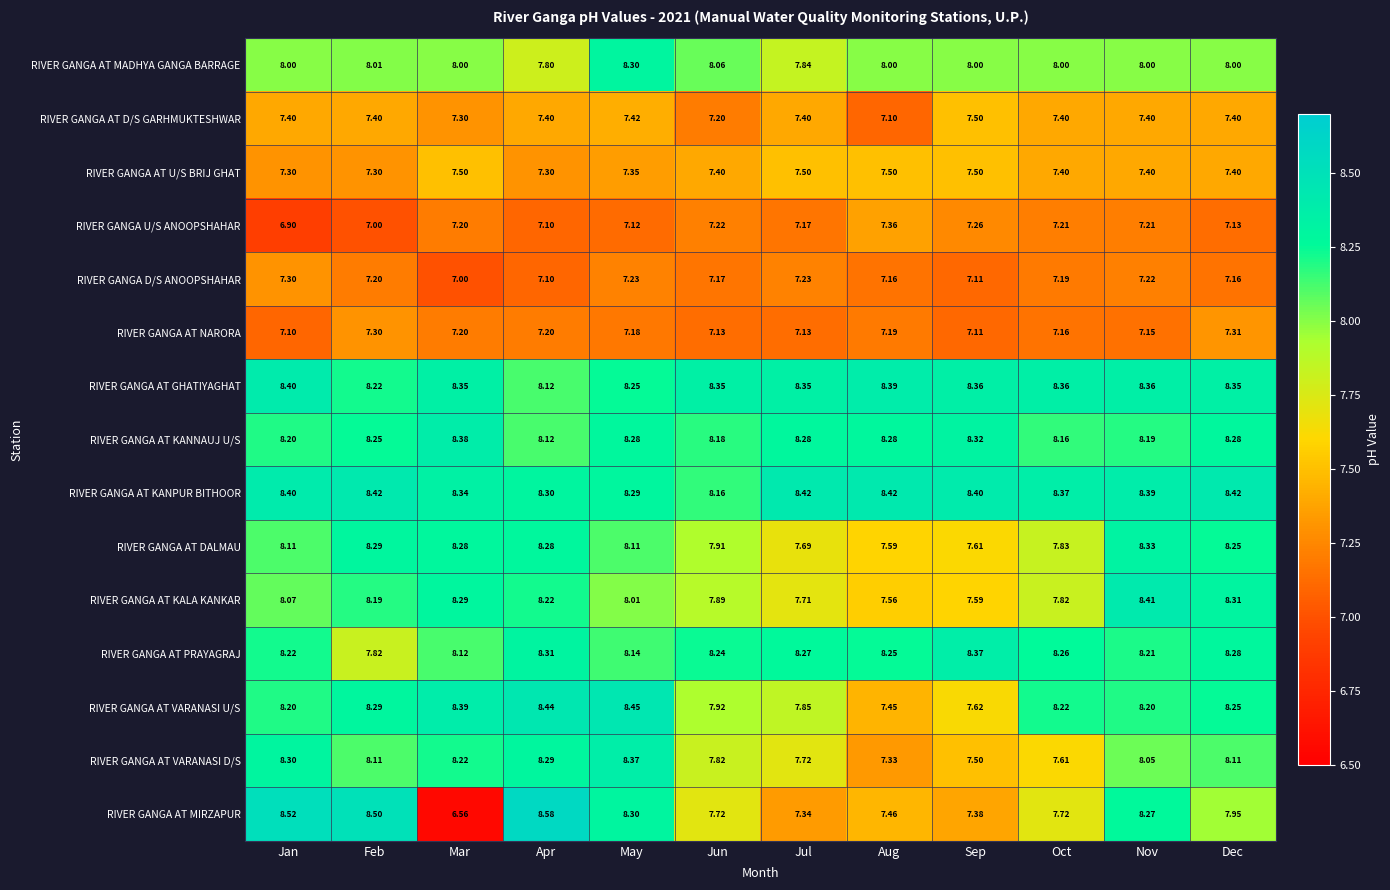

Which series has the largest total across all categories?

RIVER GANGA AT KANPUR BITHOOR